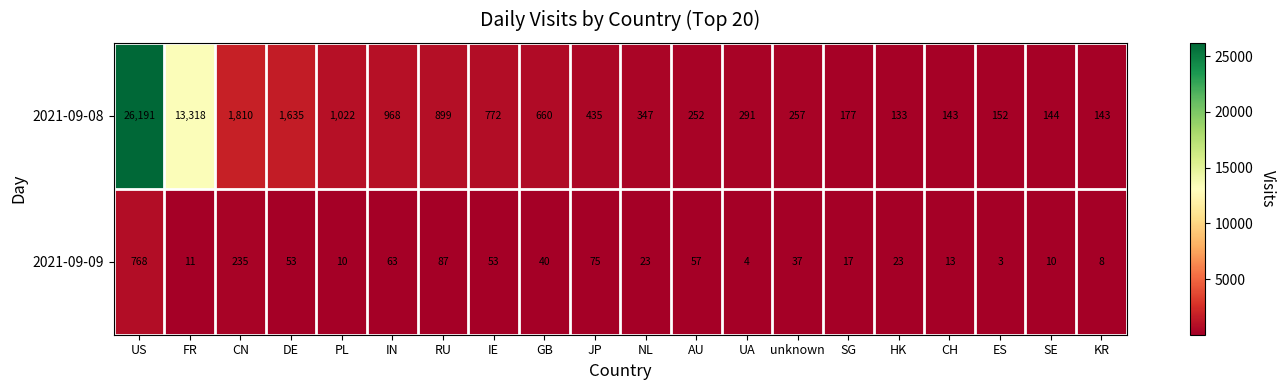

Which series has the largest range (max minus min)?

2021-09-08